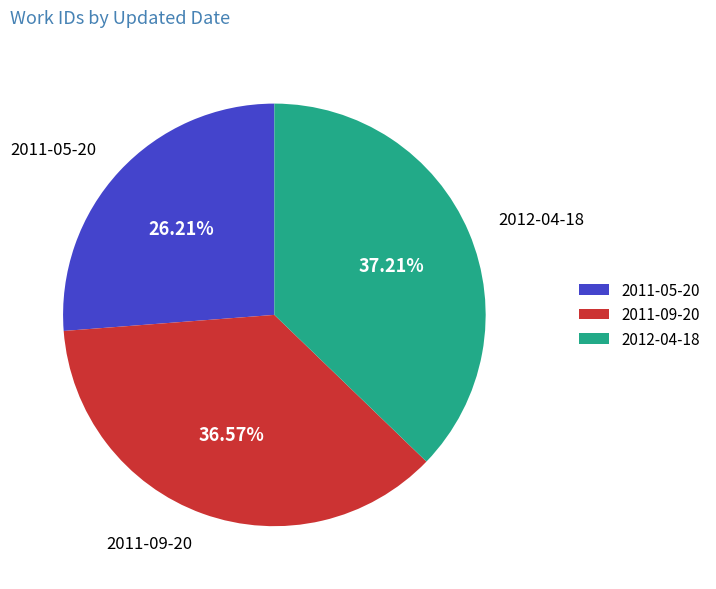

Which slice is the largest?

2012-04-18